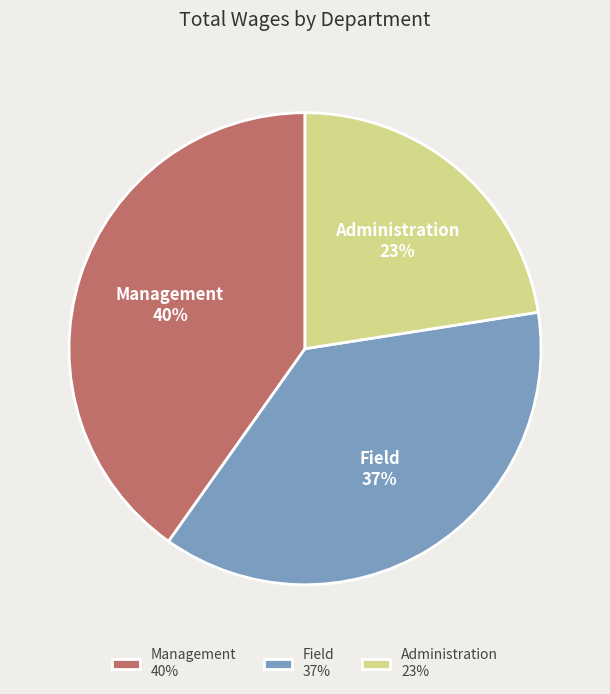

Combined, do Management and Field account for over 50%?

Yes